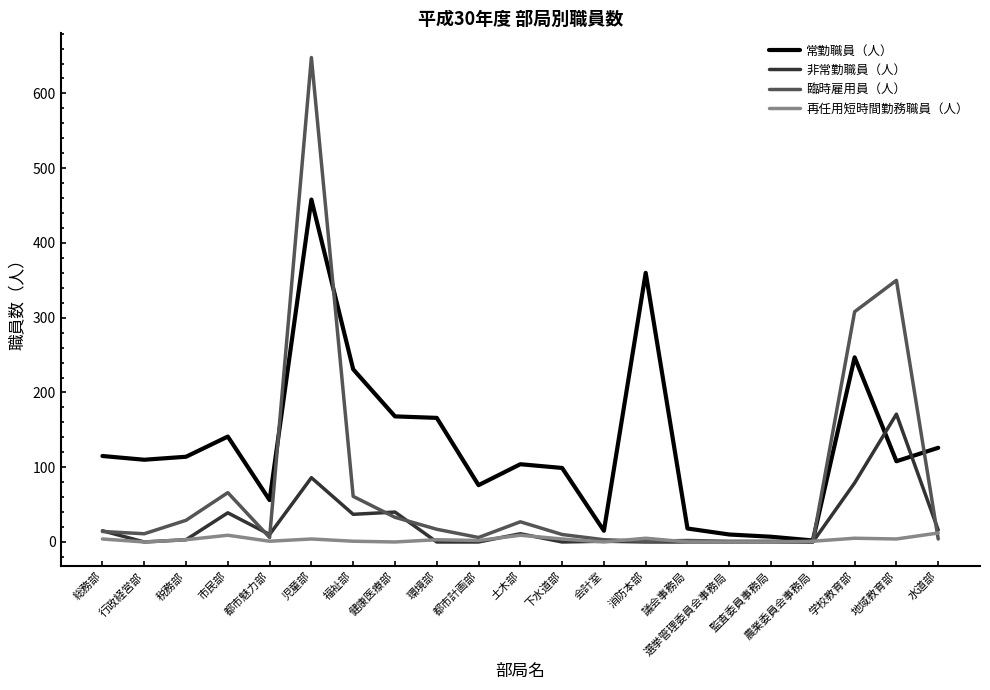

Is the value of 再任用短時間勤務職員（人） at 税務部 greater than the value of 常勤職員（人） at 福祉部?

No